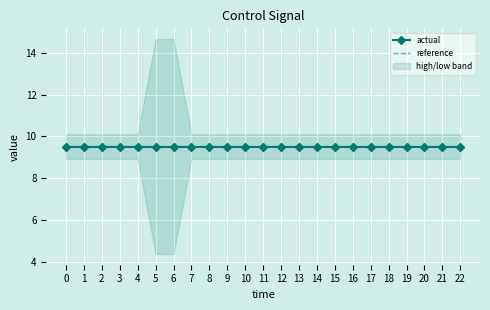

The reference series shows 3.0 at 3. True or false?

False